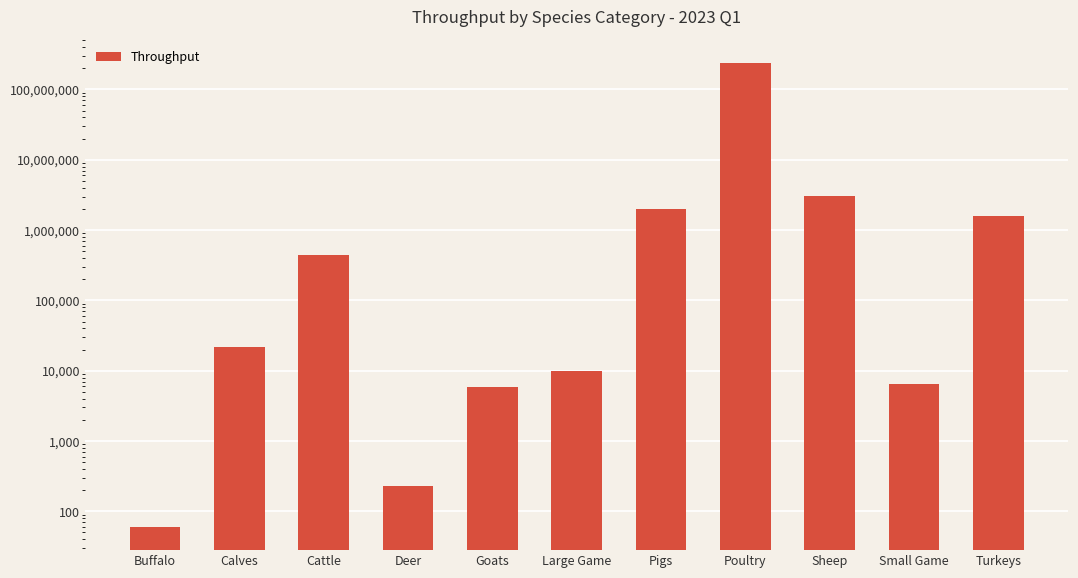

What is the change in value from Large Game to Poultry?

+241082887